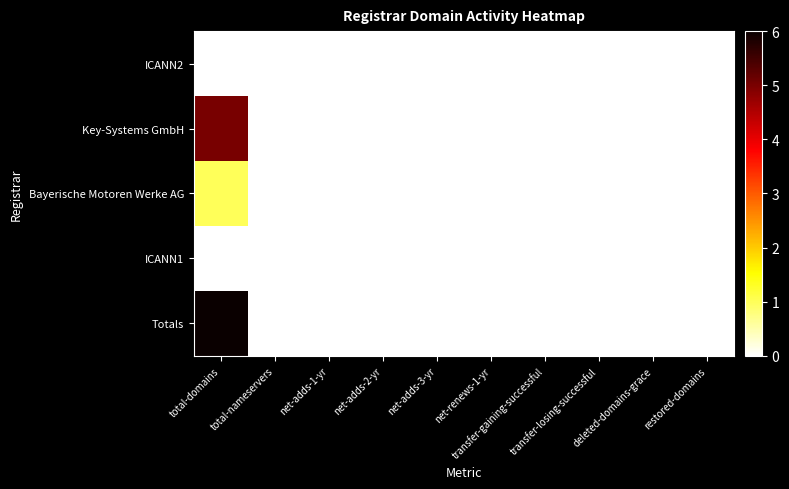

At deleted-domains-grace, list the series in order from smallest to largest.

ICANN2, Key-Systems GmbH, Bayerische Motoren Werke AG, ICANN1, Totals